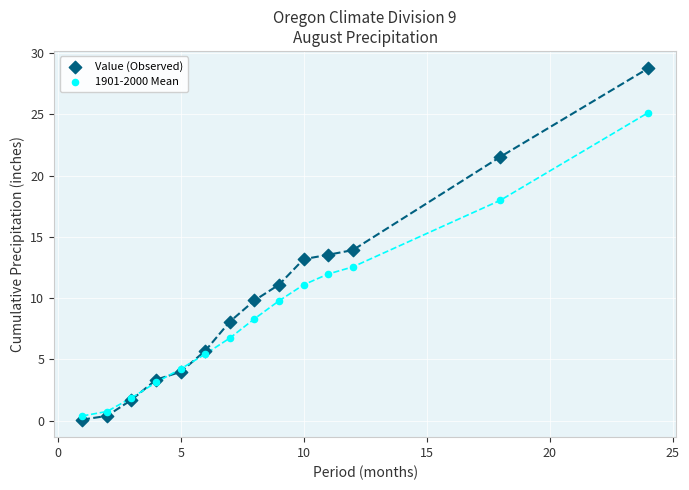

Which series reaches the maximum Y coordinate?

Value (Observed)